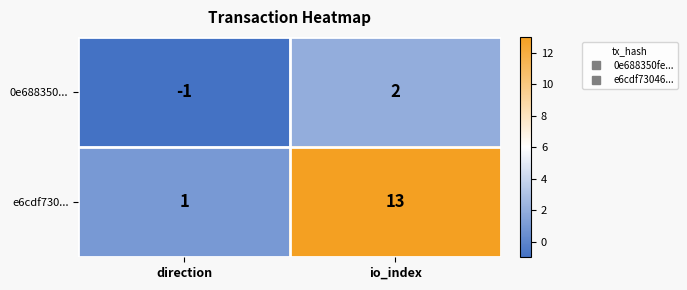

At which category is the sum across all series the highest?

io_index